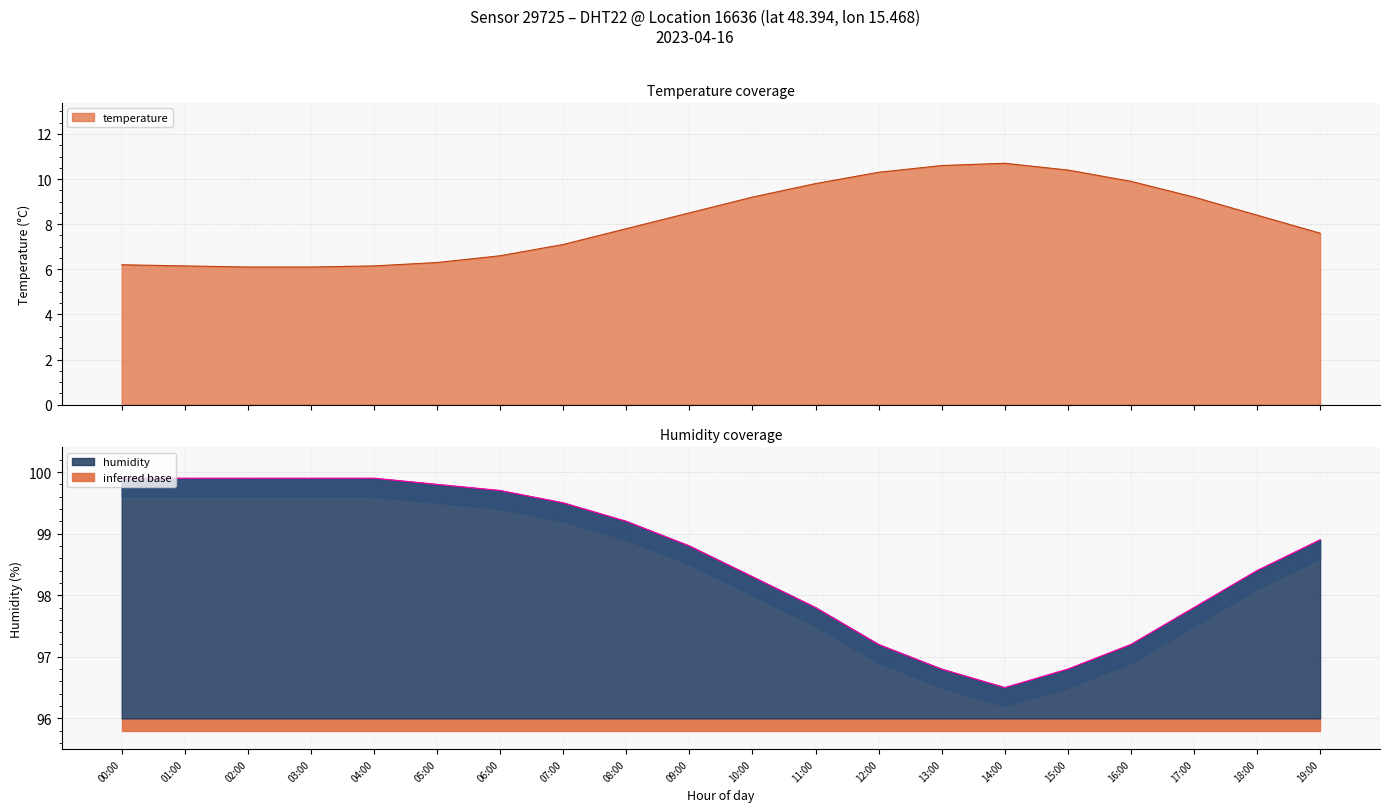

Does the chart display data point markers on the line(s)?

No